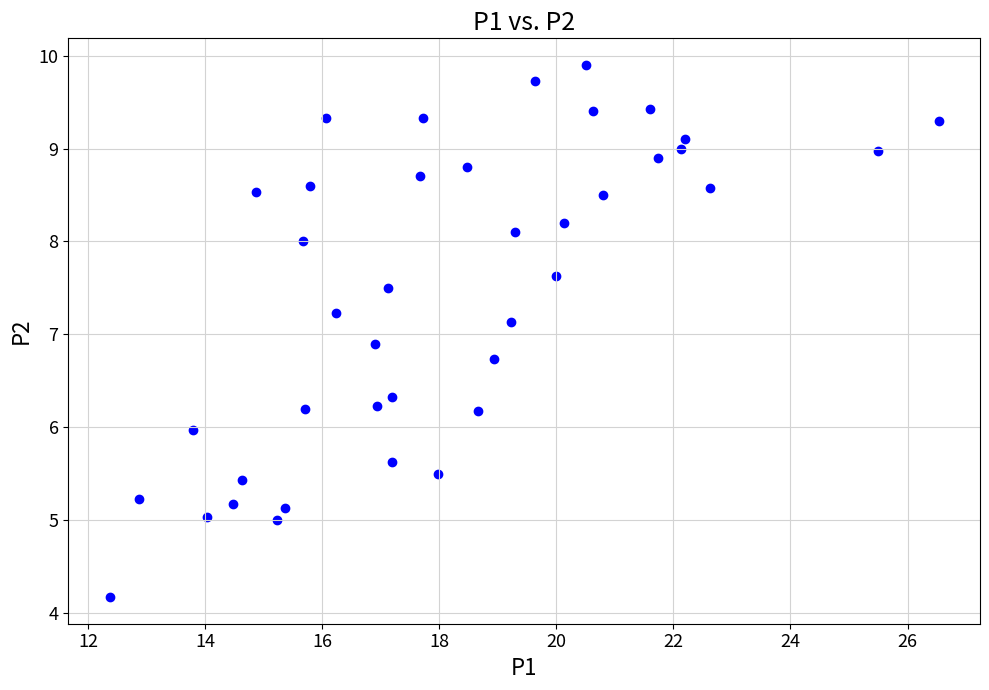

What is the range of X values (max minus min)?

14.2